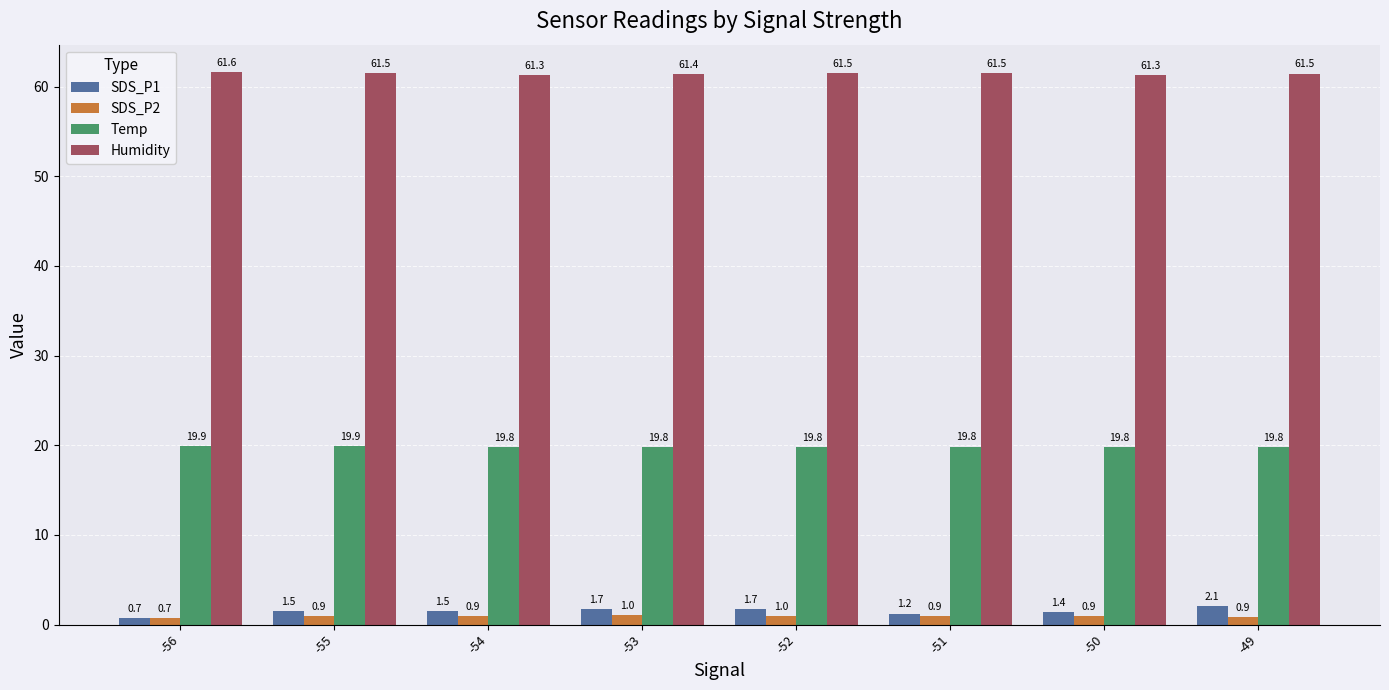

Which label corresponds to the smallest value in the chart?

-56